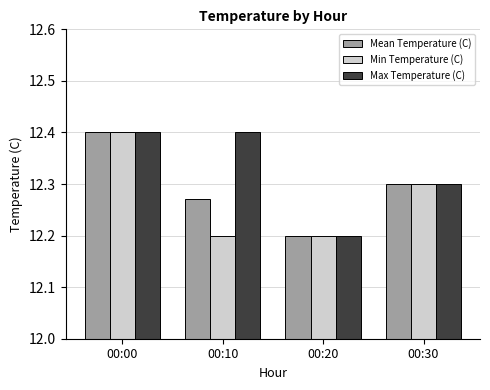

What is the highest value of the Max Temperature (C) series?

12.4